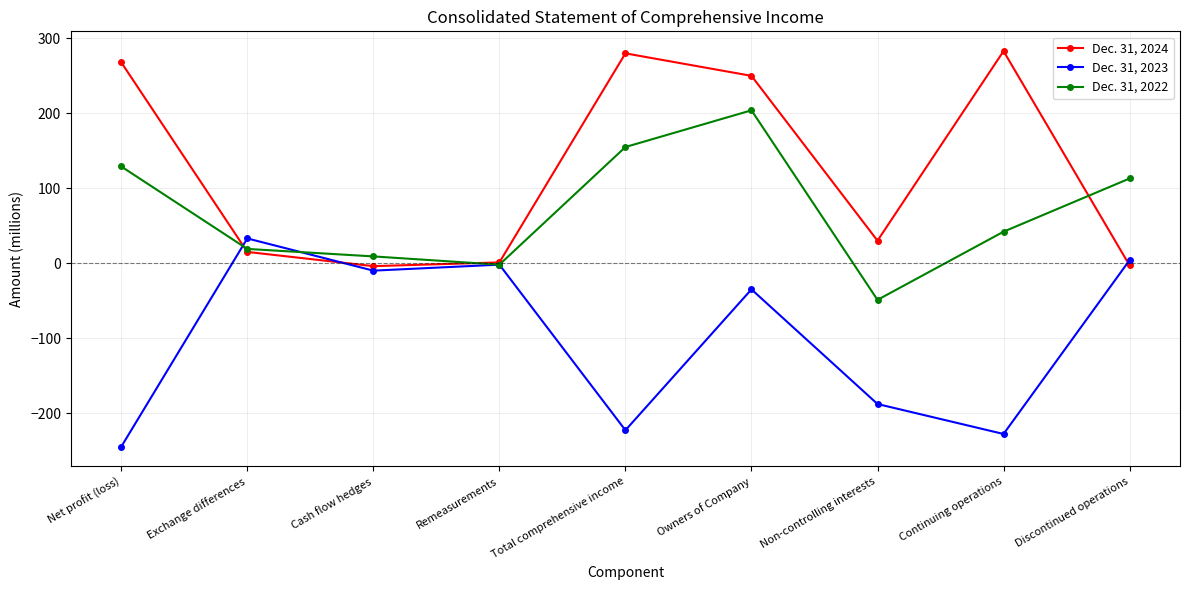

Is it true that Dec. 31, 2024 equals 30 at Non-controlling interests?

True